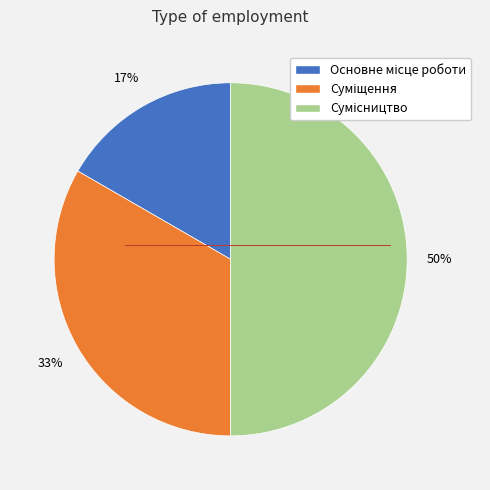

To the nearest percent, what is the difference between the largest and smallest slice percentages?

33%